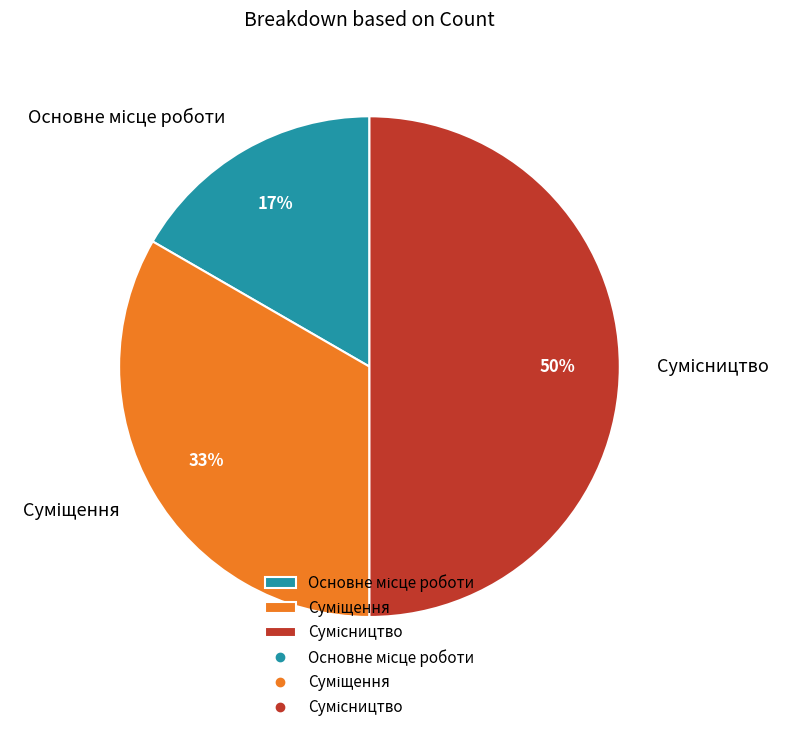

To the nearest percent, what is the difference between the largest and smallest slice percentages?

33%